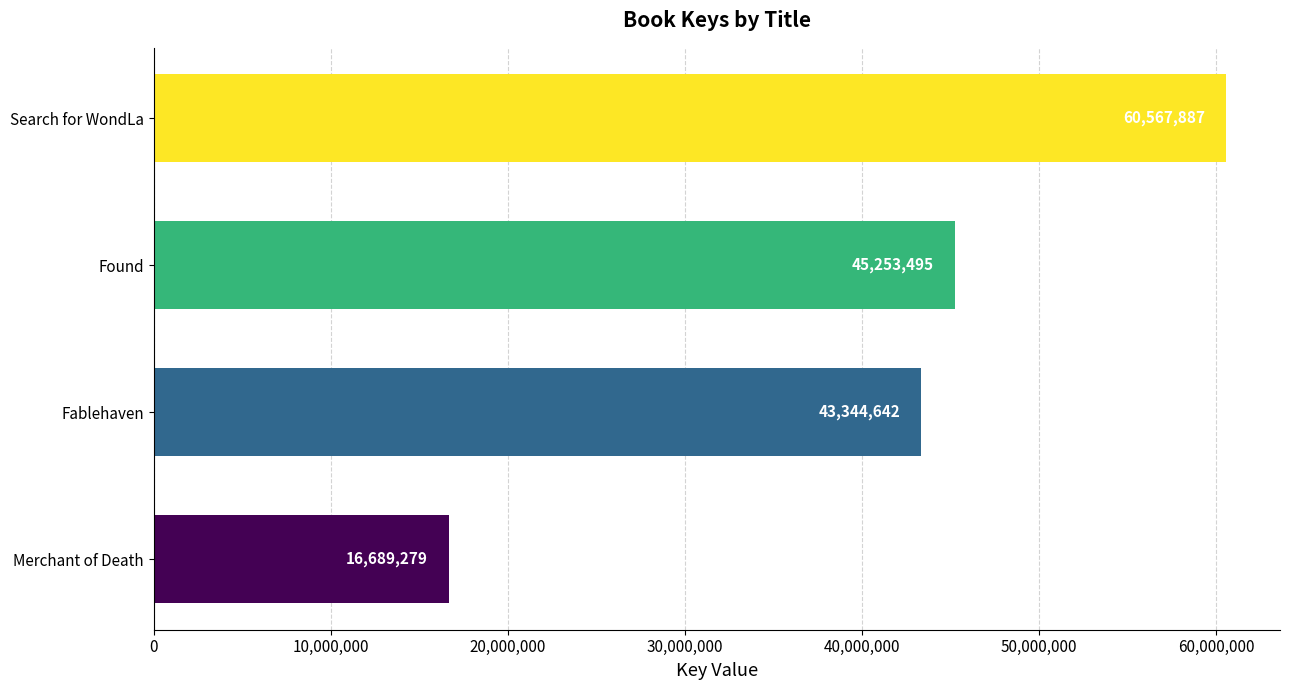

What is the ratio of the value at Fablehaven to the value at Merchant of Death?

2.6